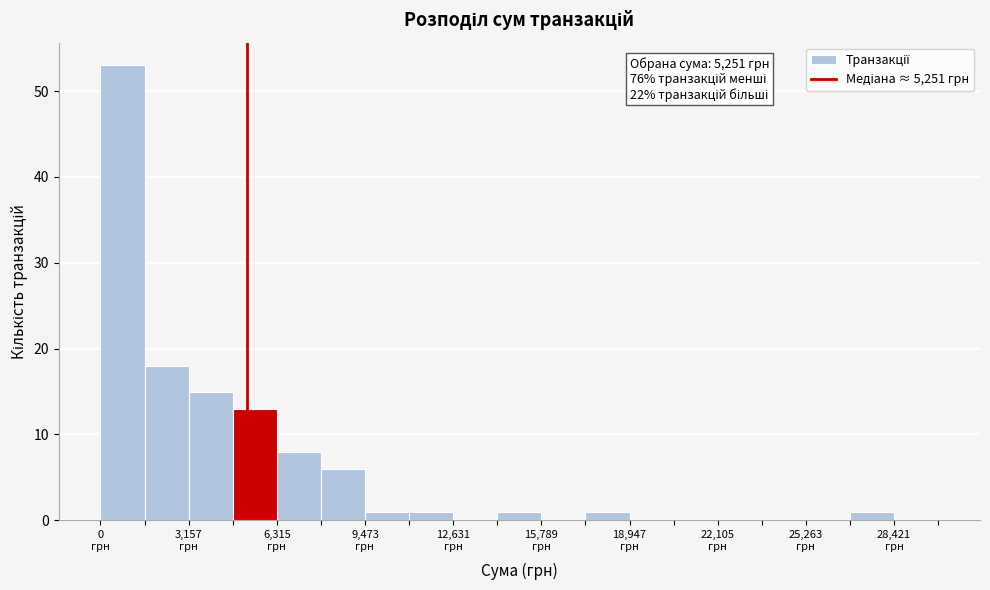

Around what value on the x-axis is the tallest bar? Give the approximate position of its centre, as read against the axis.

1000